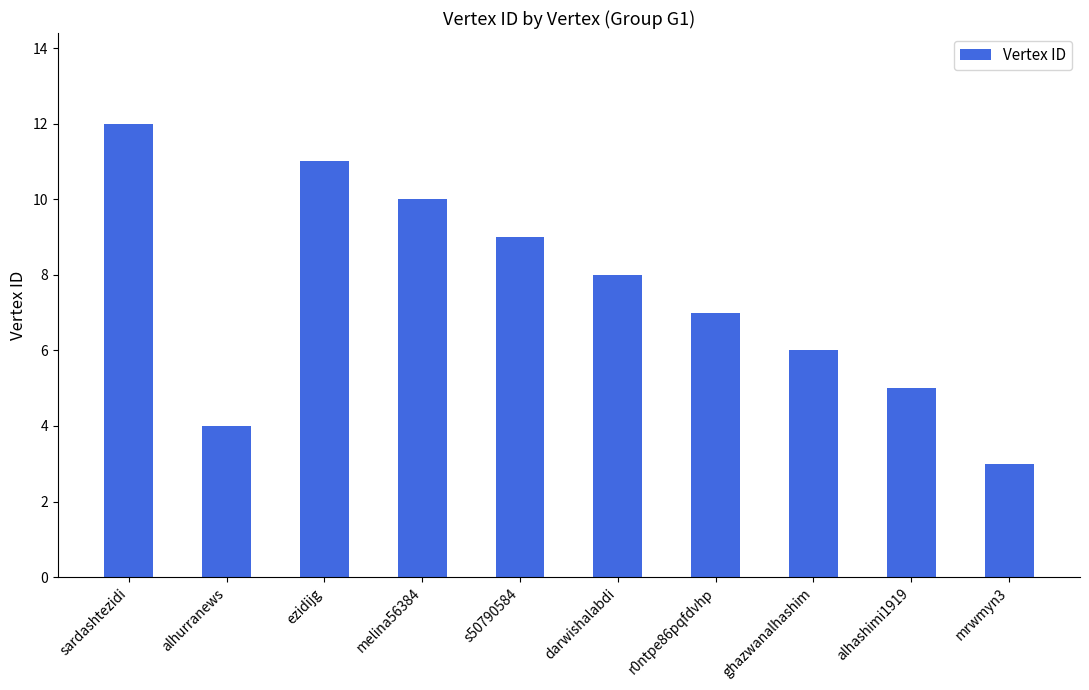

How many series are shown in this chart?

1